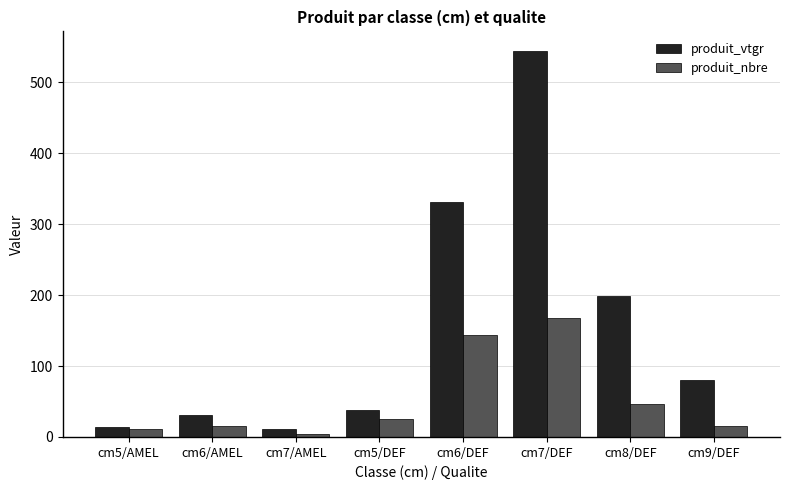

Is the value of produit_vtgr at cm7/DEF greater than the value of produit_nbre at cm6/DEF?

Yes